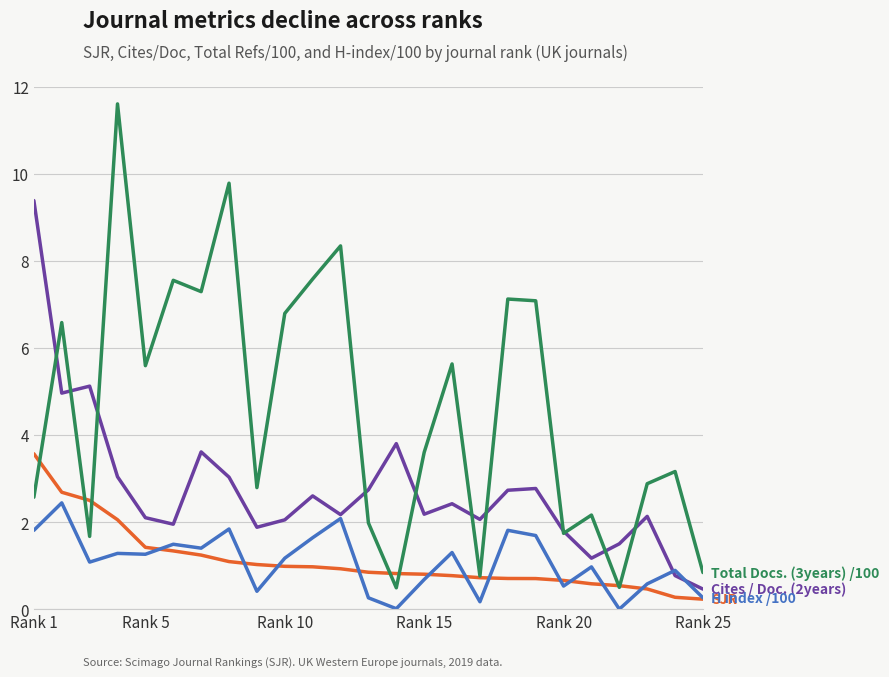

How many lines are shown in the chart?

4